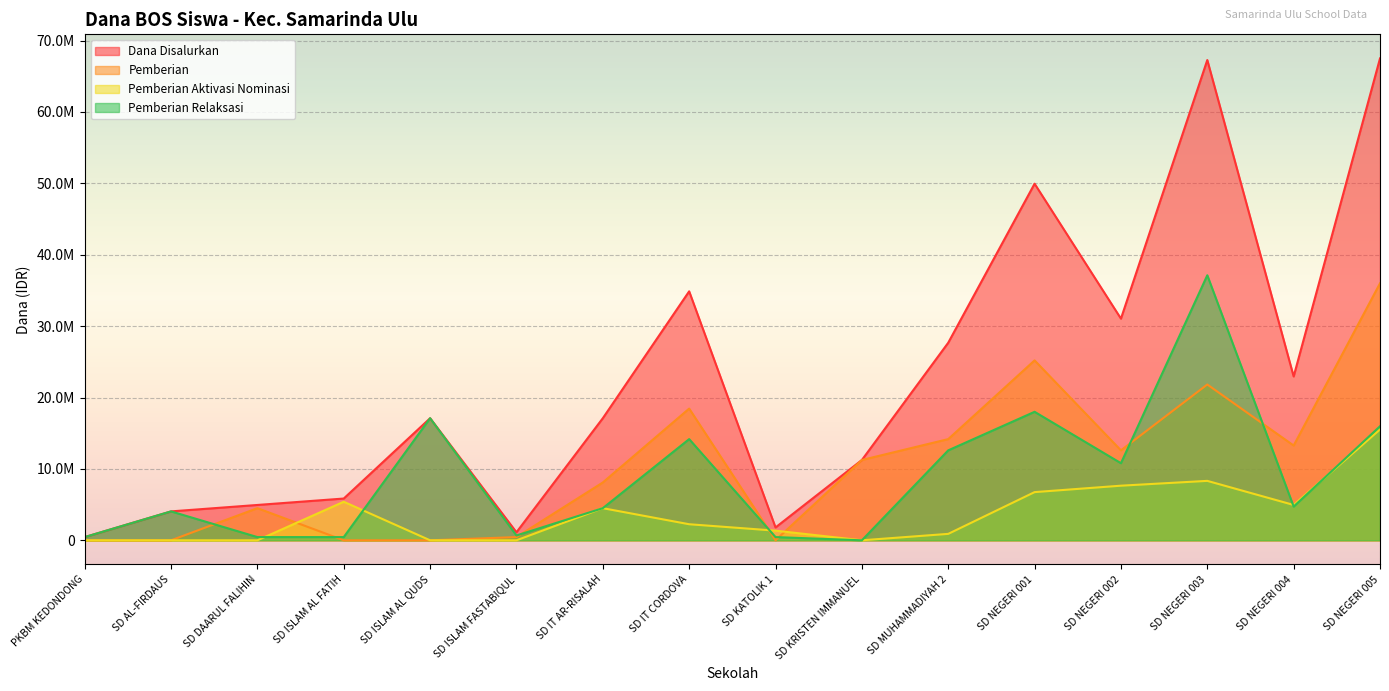

Is the value of Pemberian Relaksasi at SD NEGERI 004 greater than the value of Pemberian at SD NEGERI 003?

No